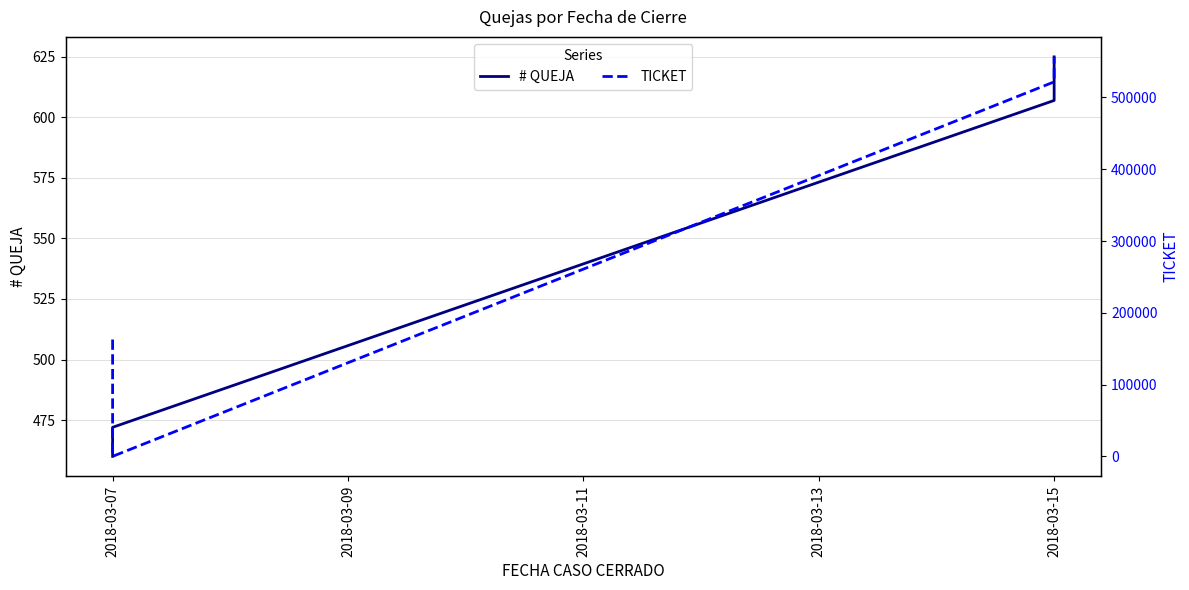

The # QUEJA series shows 460 at 2018-03-07. True or false?

True